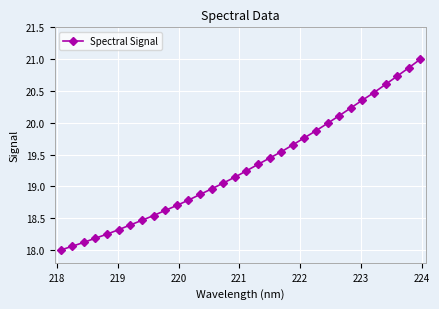

What is the greatest value displayed?

21.0